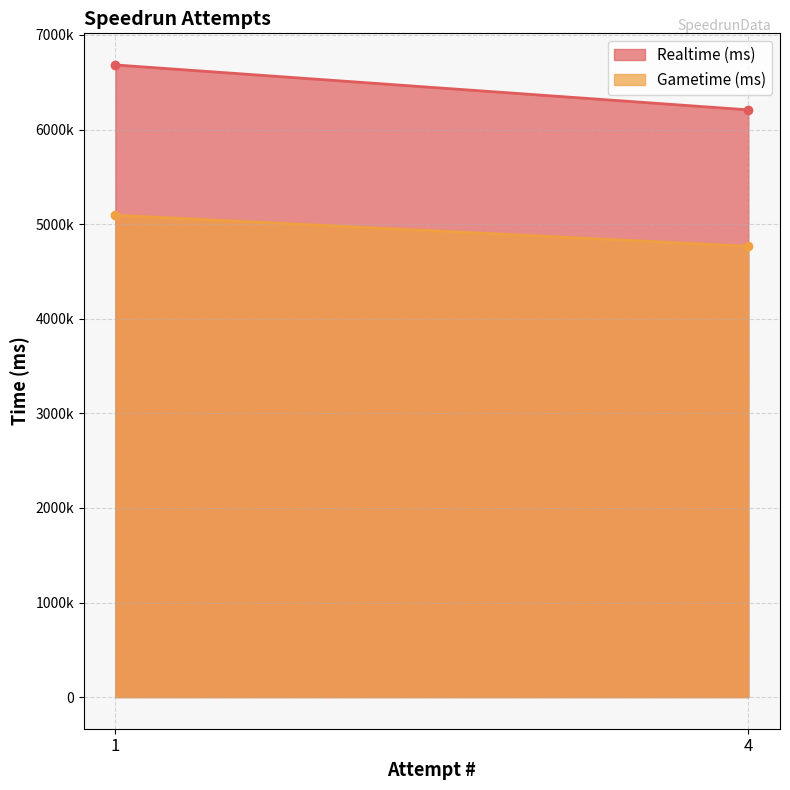

Between 1 and 4, which series saw the biggest shift?

Realtime (ms)